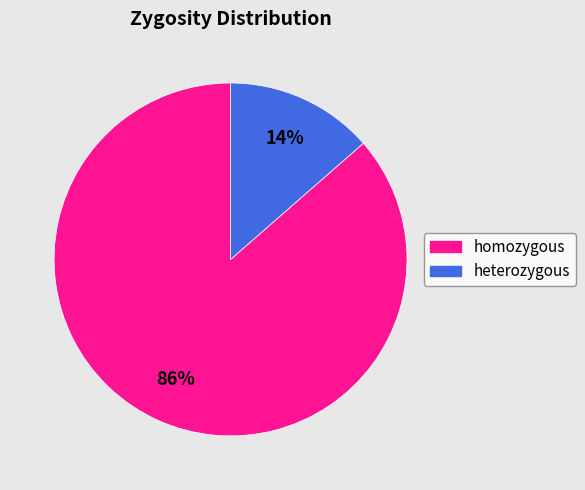

To the nearest percent, what is the combined percentage of homozygous and heterozygous?

100%